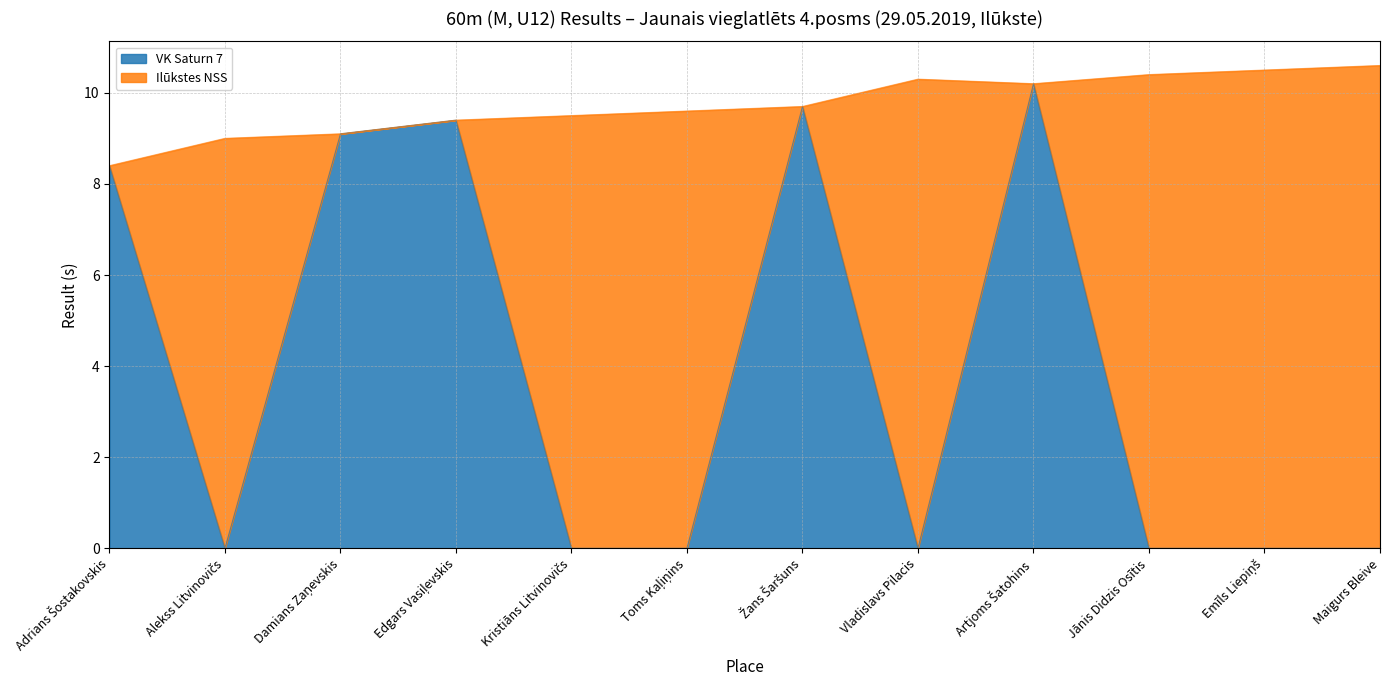

What is the highest value of the VK Saturn 7 series?

10.2